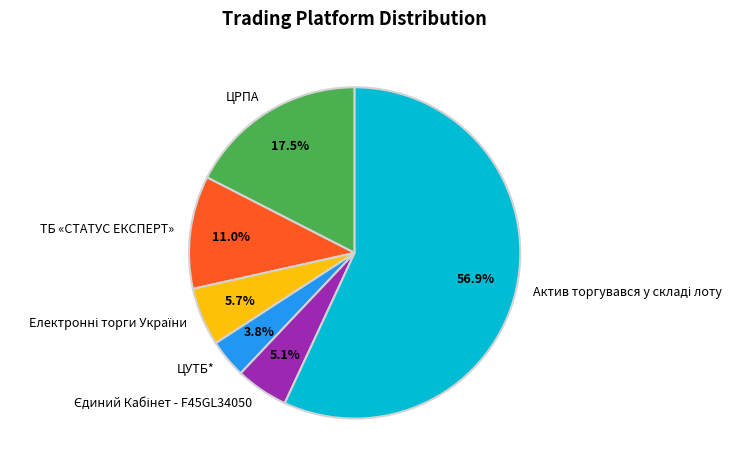

What portion of the pie excludes ЦРПА?

82.5%